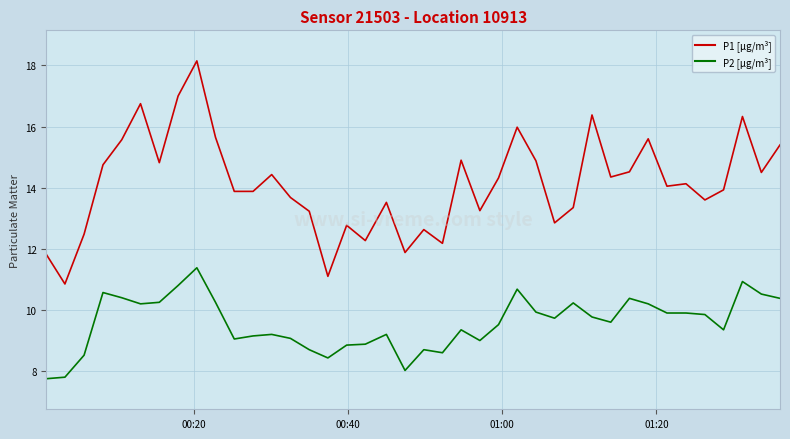

True or false: P1 [µg/m³] and P2 [µg/m³] cross at least once.

False